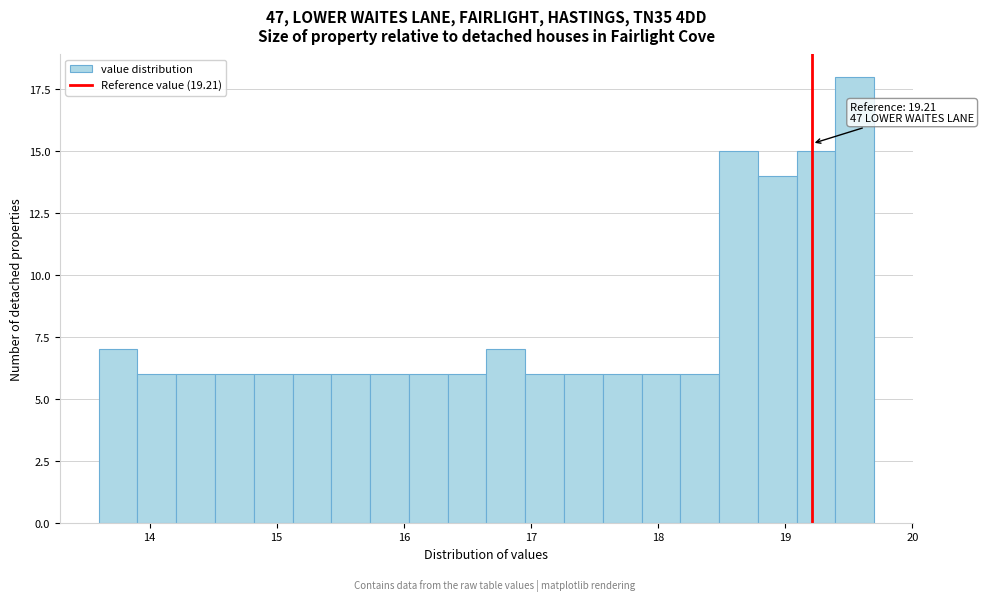

Around what value on the x-axis is the tallest bar? Give the approximate position of its centre, as read against the axis.

19.5